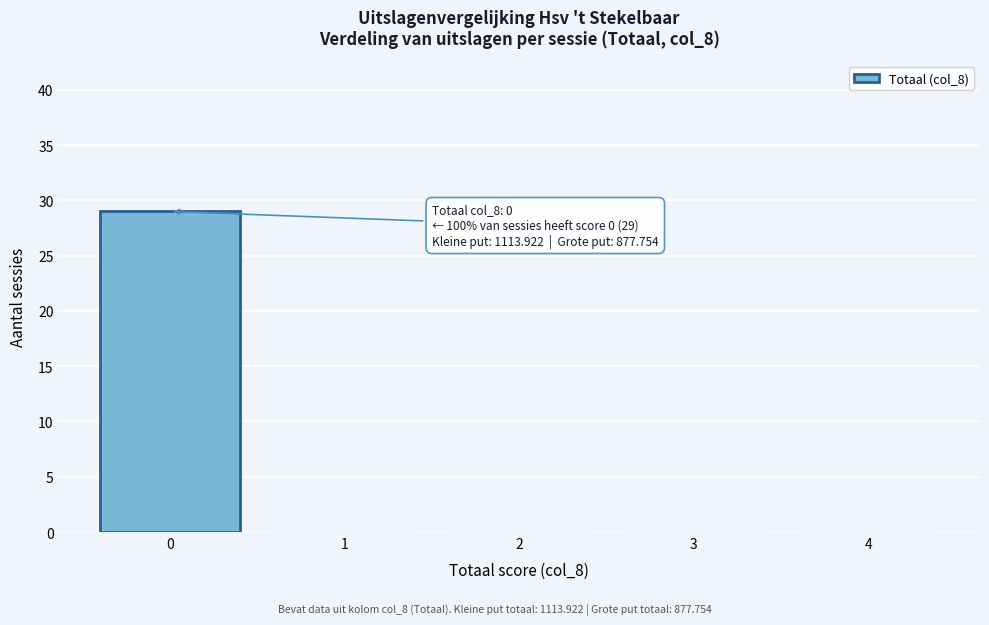

Reading left to right, what are all the values shown in this chart?

0=29	1=0	2=0	3=0	4=0